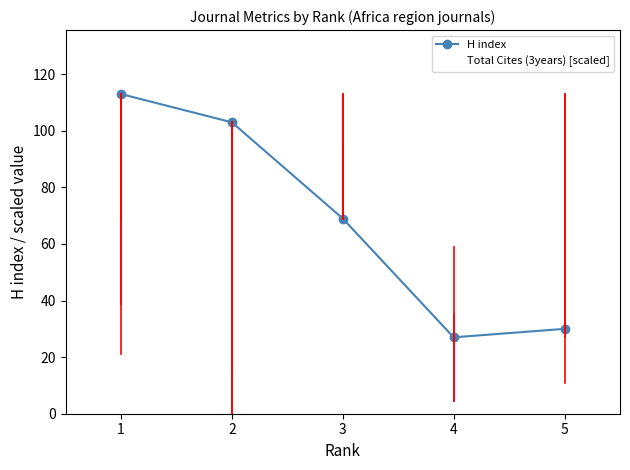

Reading left to right, list all the values displayed in this chart.

H index: 113.0	103.0	69.0	27.0	30.0
Total Cites (3years) [scaled]: 68.3	0.0	113.0	4.4	27.2